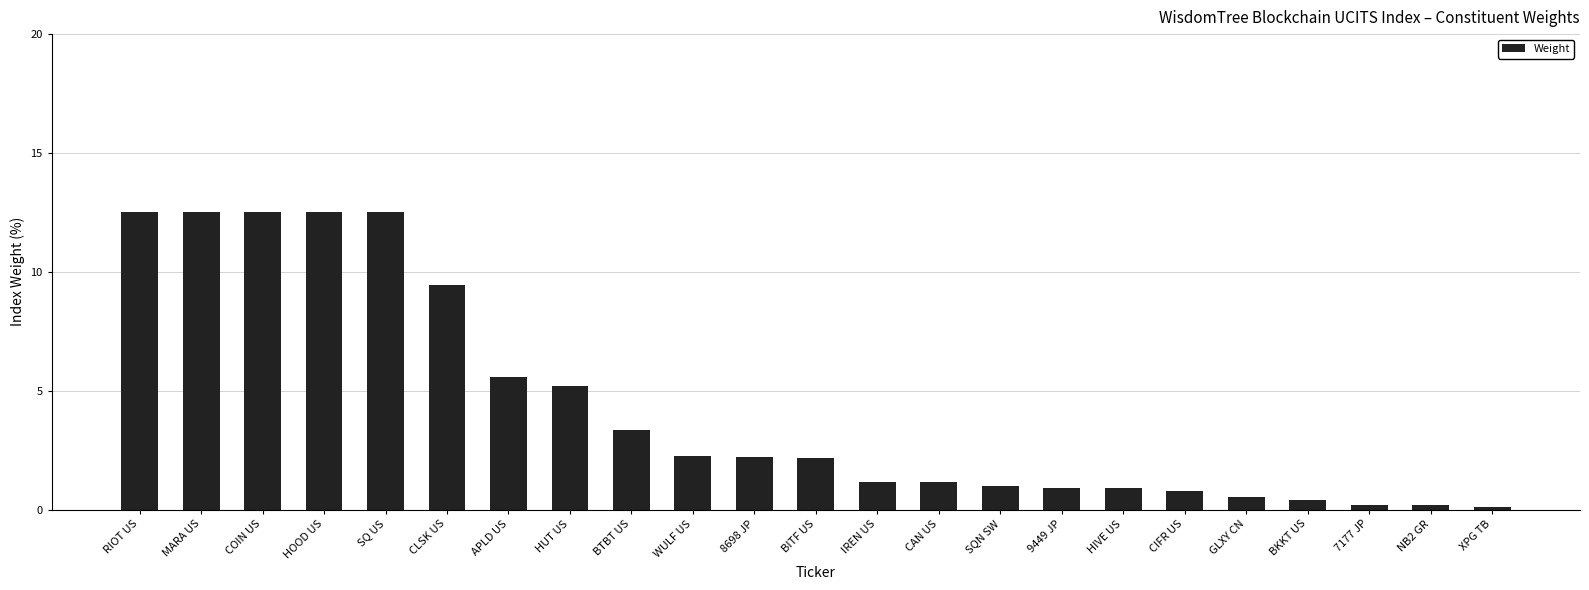

What is the ratio of the value at APLD US to the value at BTBT US?

1.7